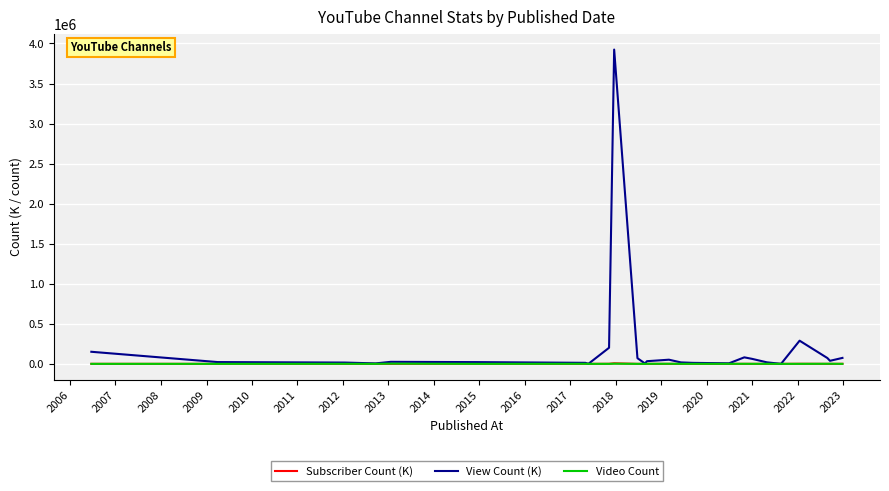

What is the difference between the second highest and second lowest values in the Video Count series?

1872.0